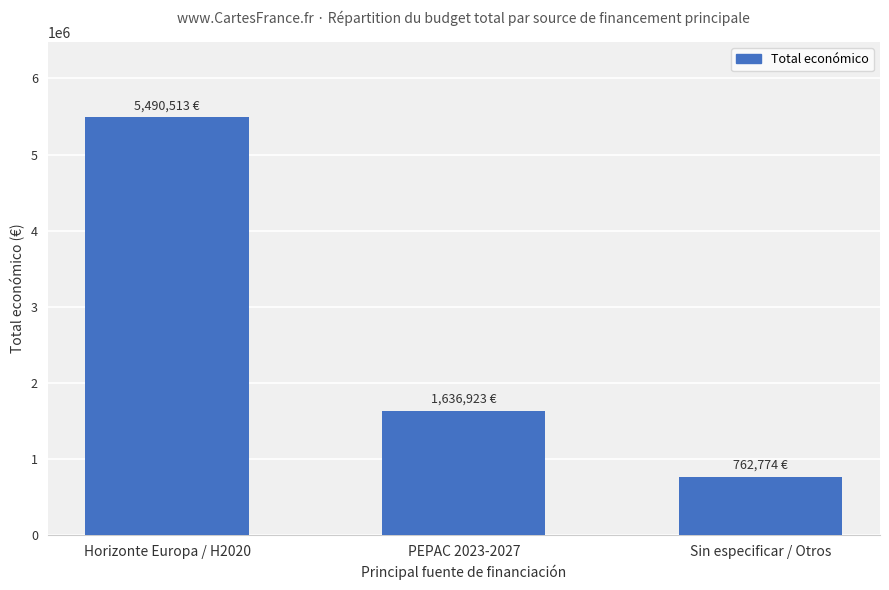

Reading left to right, list all the values displayed in this chart.

5490513	1636923	762774